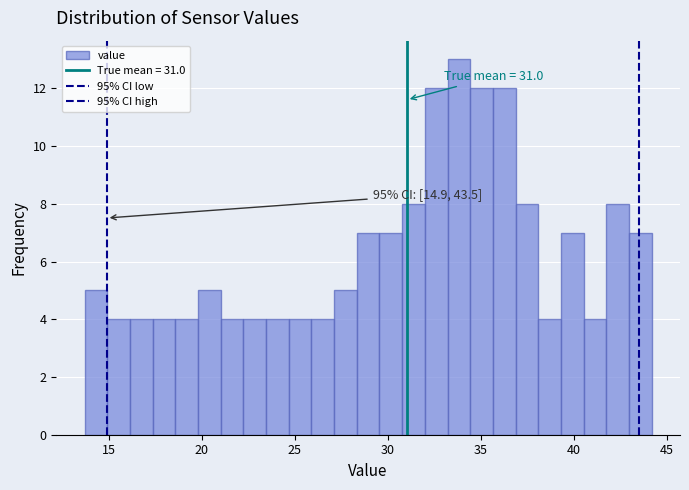

Read against the x-axis, roughly where is the centre of the tallest bar?

34.0